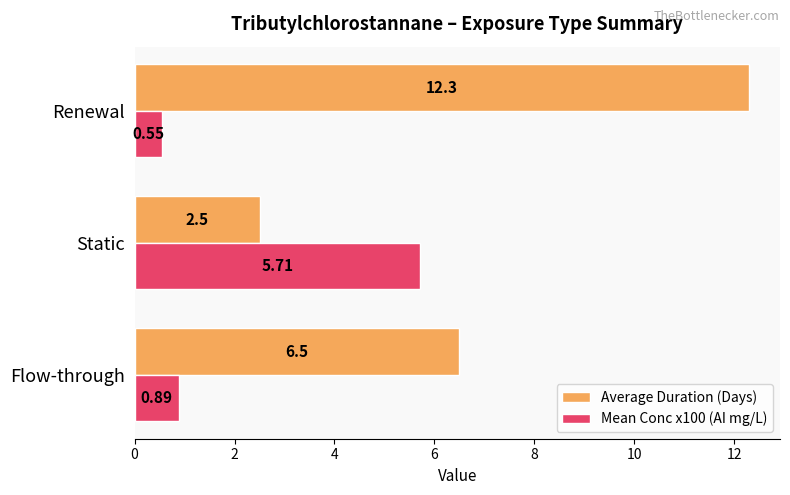

Which series has the largest range (max minus min)?

Average Duration (Days)